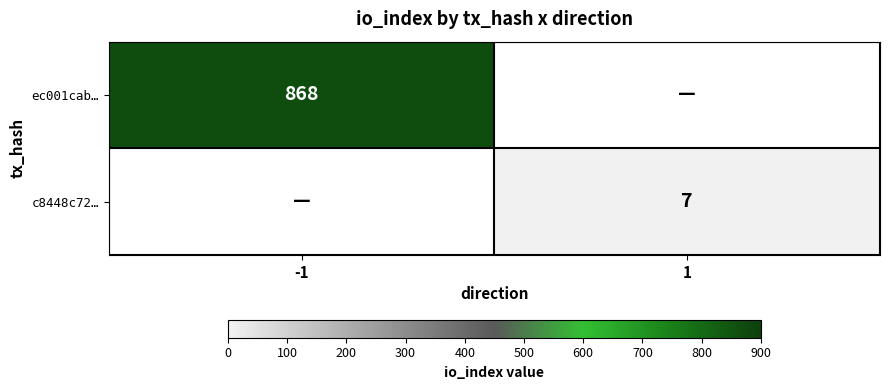

What is the maximum value shown in the chart?

868